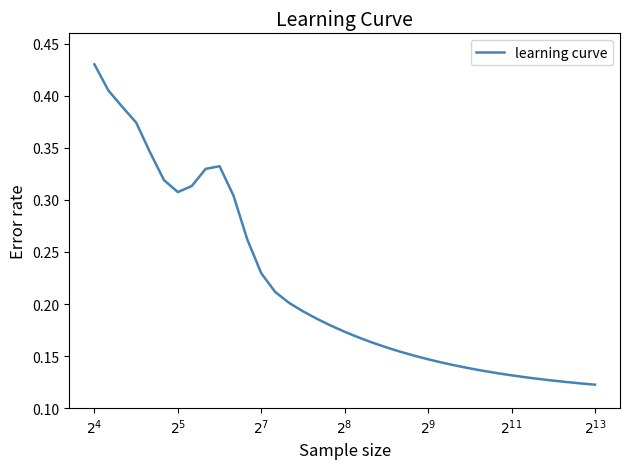

What is the difference between the maximum and minimum values?

0.3